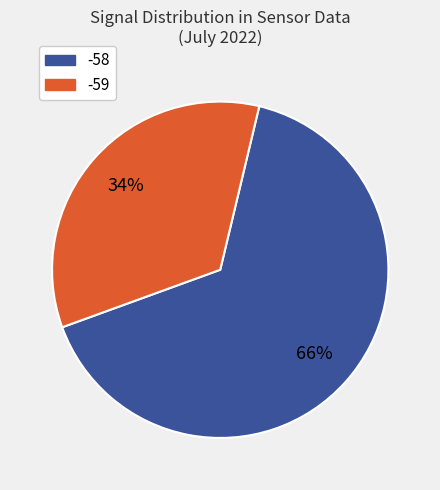

Which has a higher value, -58 or -59?

-58